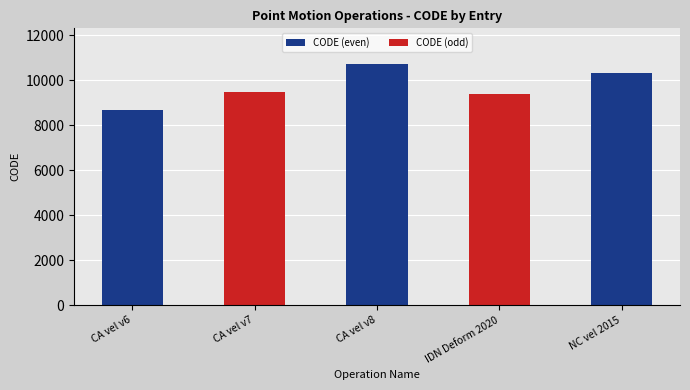

Reading left to right, what are all the values shown in this chart?

8676	9483	10707	9375	10323